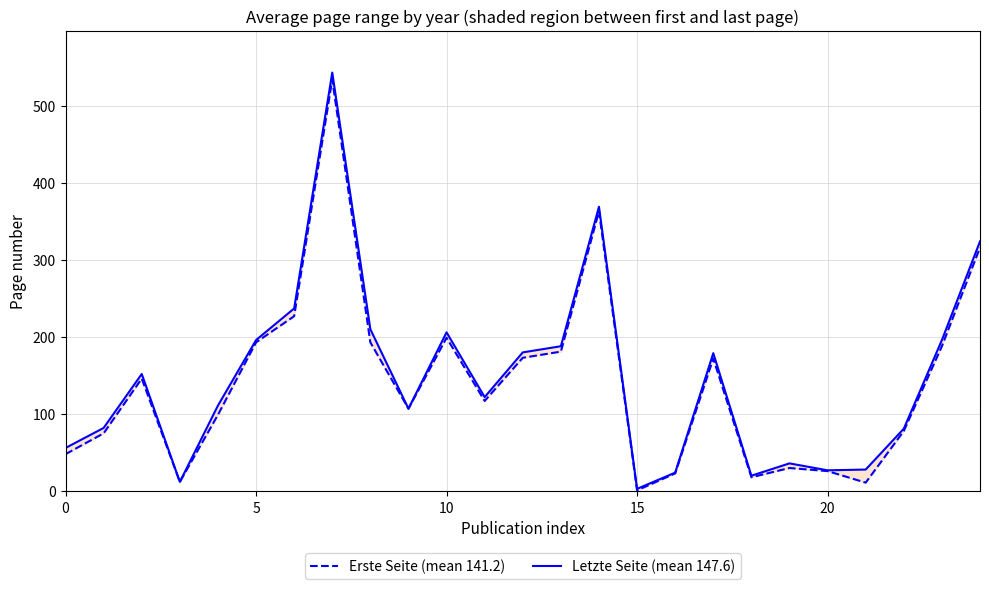

Between 6 and 7, which series saw the biggest shift?

Erste Seite (mean 141.2)